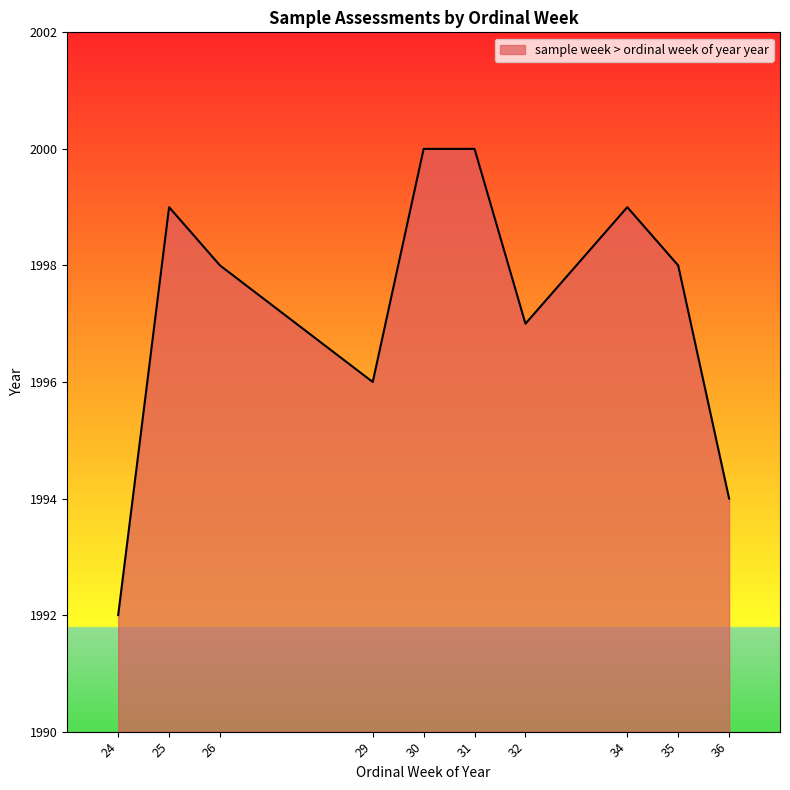

What is the ratio of the value at 36 to the value at 35?

1.0